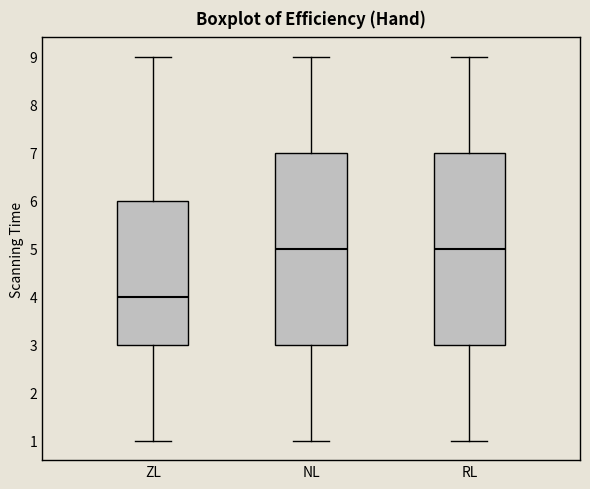

Reading left to right, transcribe this box plot: for each box, give where its median line is, the range the box spans, and where its two whiskers end, as read against the y-axis. The values are not printed on the chart, so give them approximately, as read against the axis.

ZL: median 4, box 3 to 6, whiskers 1 to 9
NL: median 5, box 3 to 7, whiskers 1 to 9
RL: median 5, box 3 to 7, whiskers 1 to 9